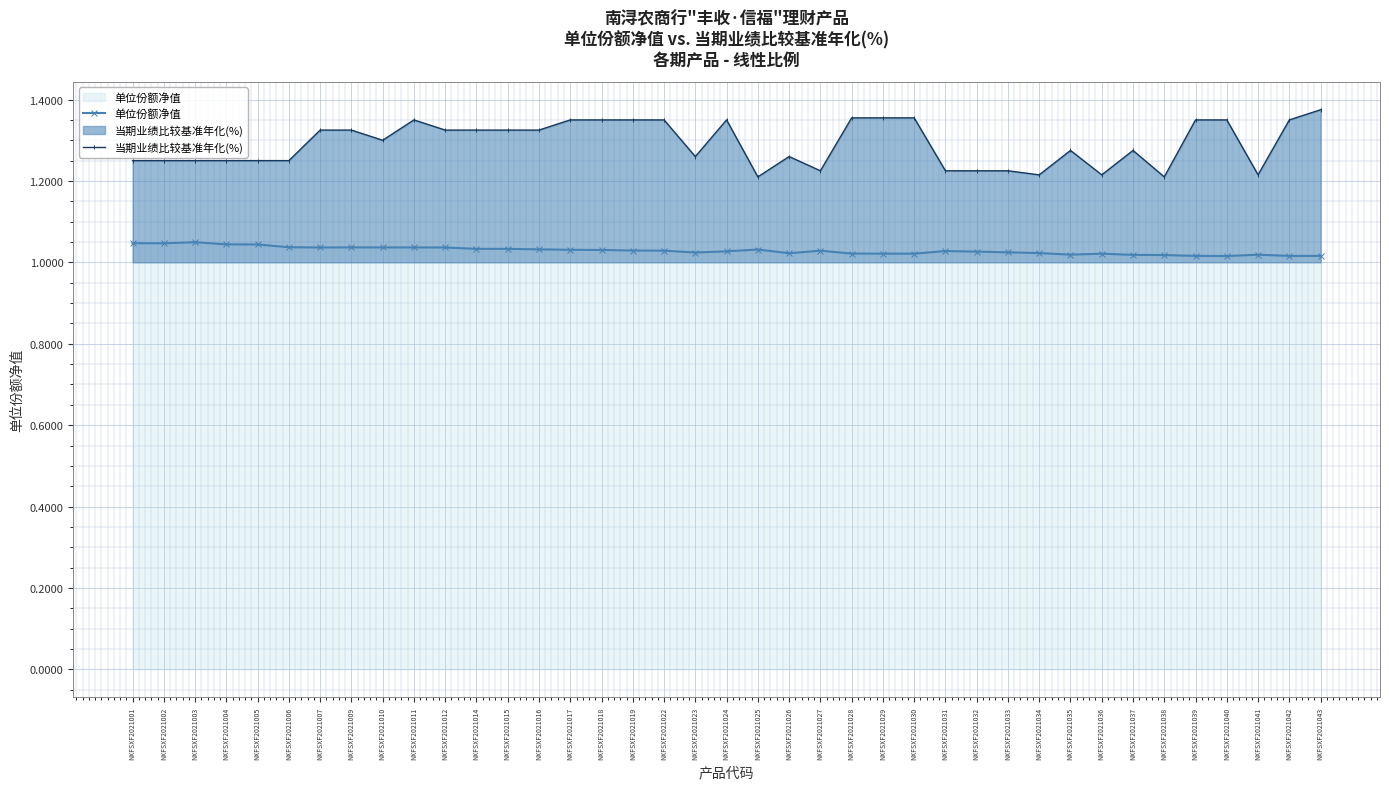

How many lines are shown in the chart?

2